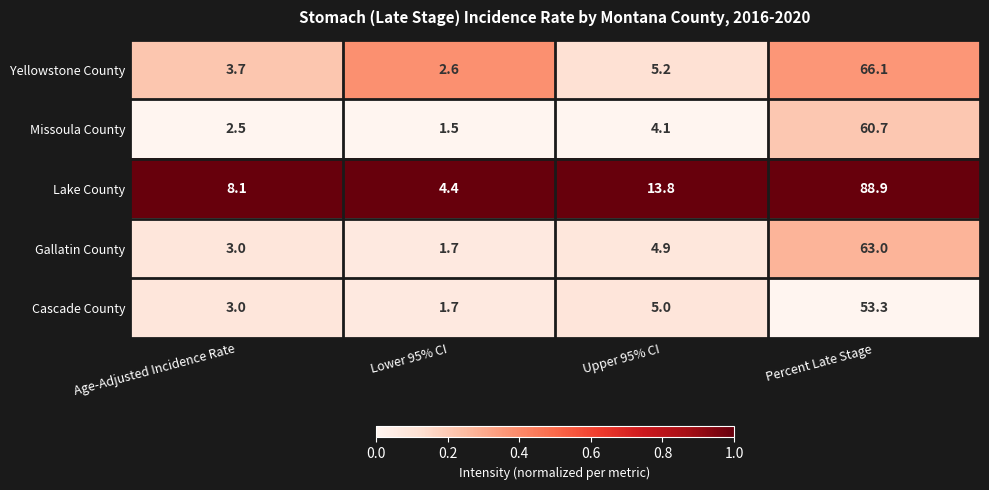

The value of Yellowstone County at Age-Adjusted Incidence Rate is 5.6. True or false?

False